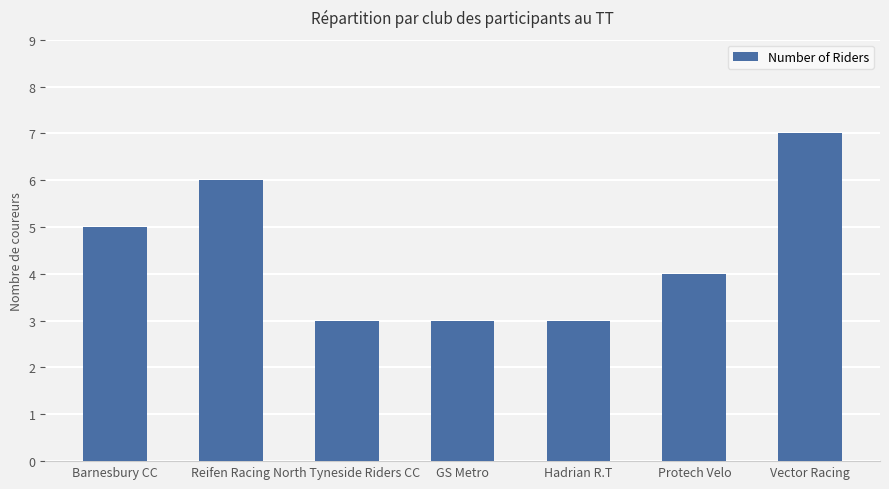

What is the minimum value shown in the chart?

3